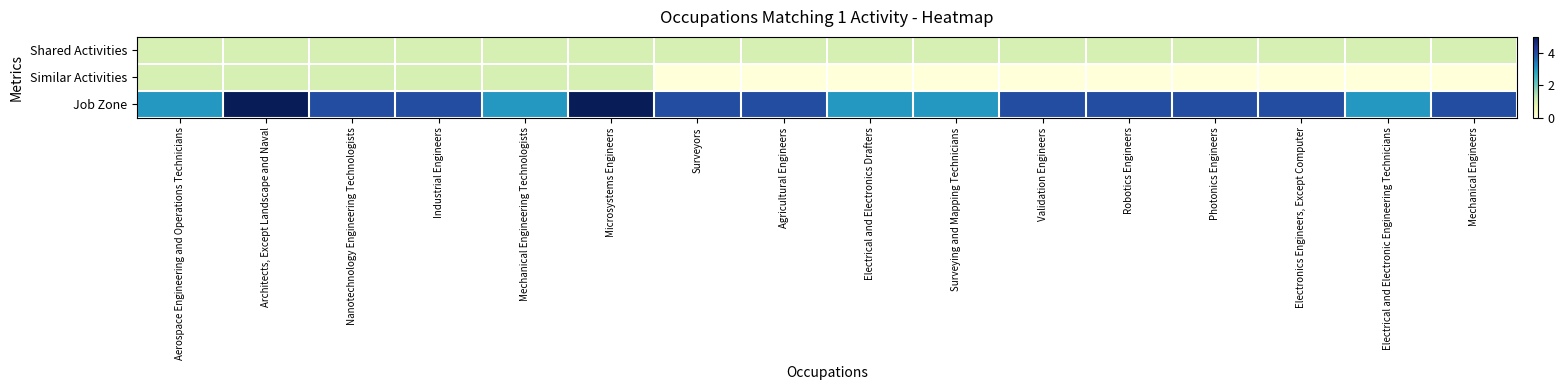

Rank the series by their average value, from highest to lowest.

Job Zone, Shared Activities, Similar Activities